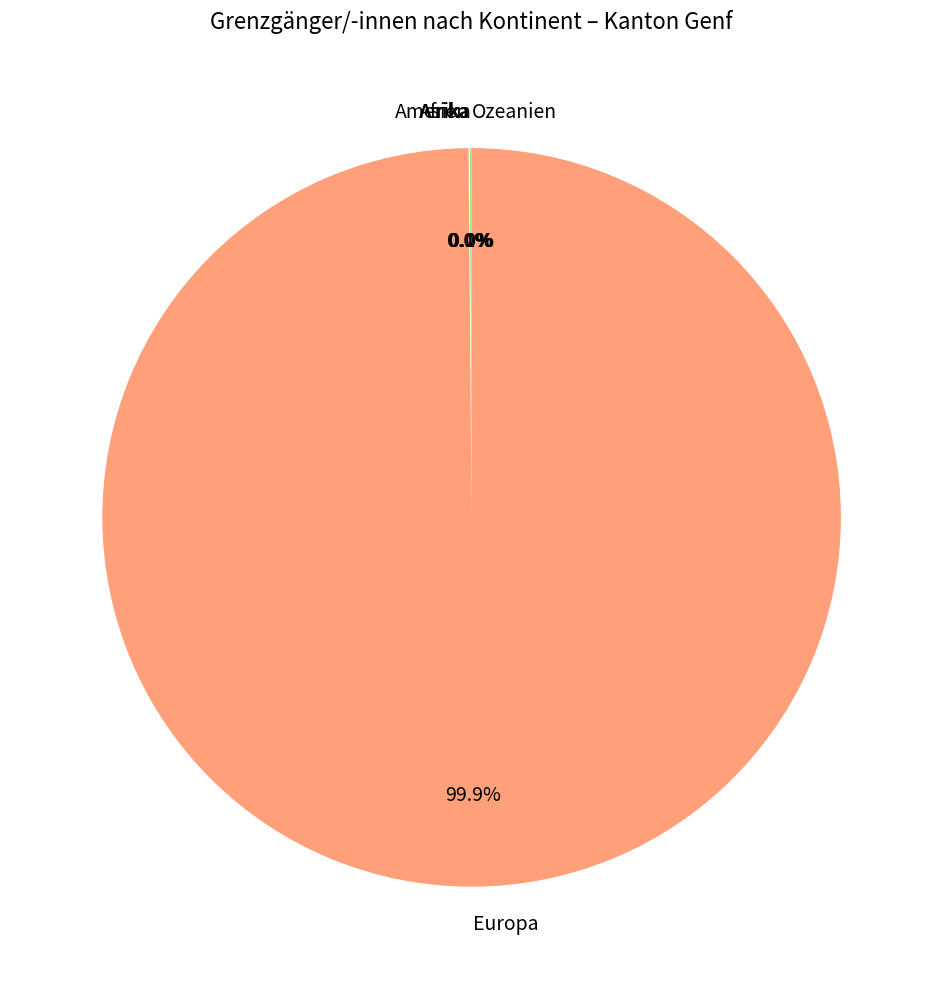

What is the largest slice in the pie chart?

Europa